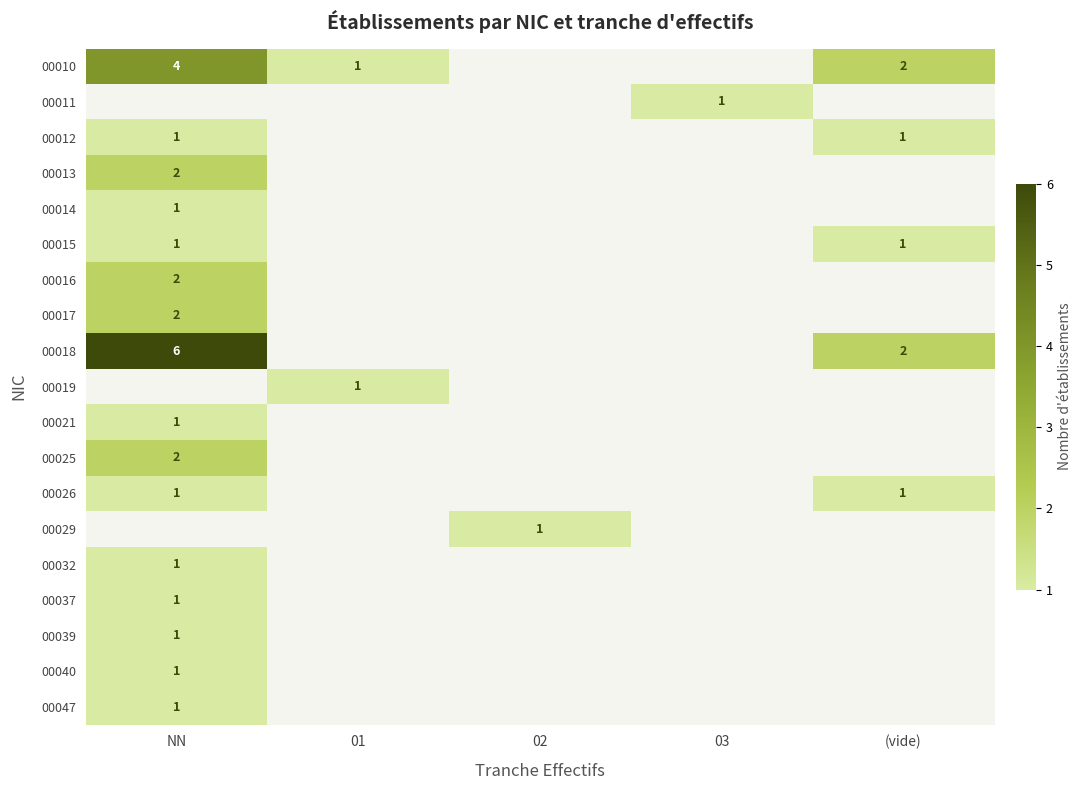

The value of 00047 at NN is 1. True or false?

True